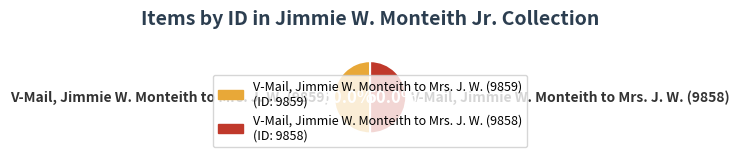

True or false: V-Mail, Jimmie W. Monteith to Mrs. J. W. (9858) accounts for 50% of the total.

True